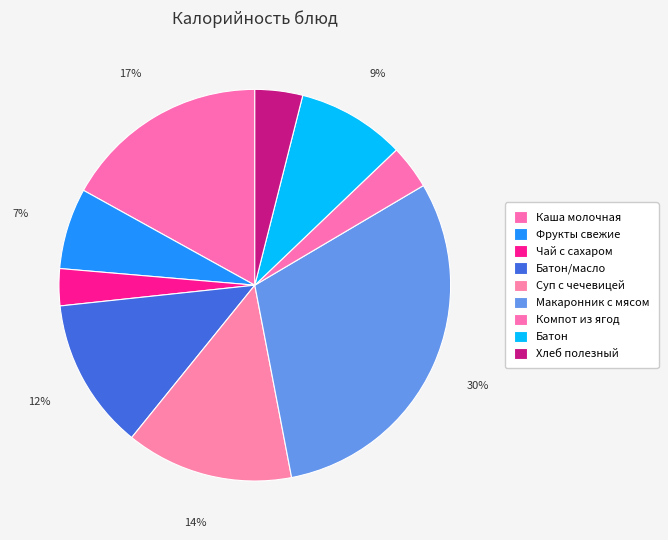

Count the number of slices in the pie.

9